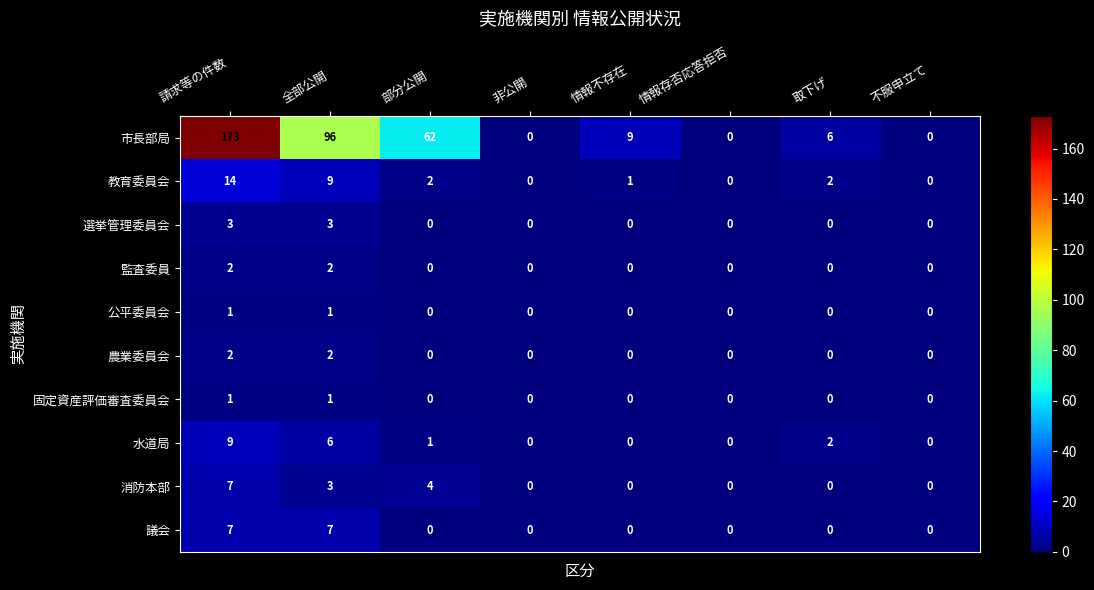

At which category is the sum across all series the highest?

請求等の件数